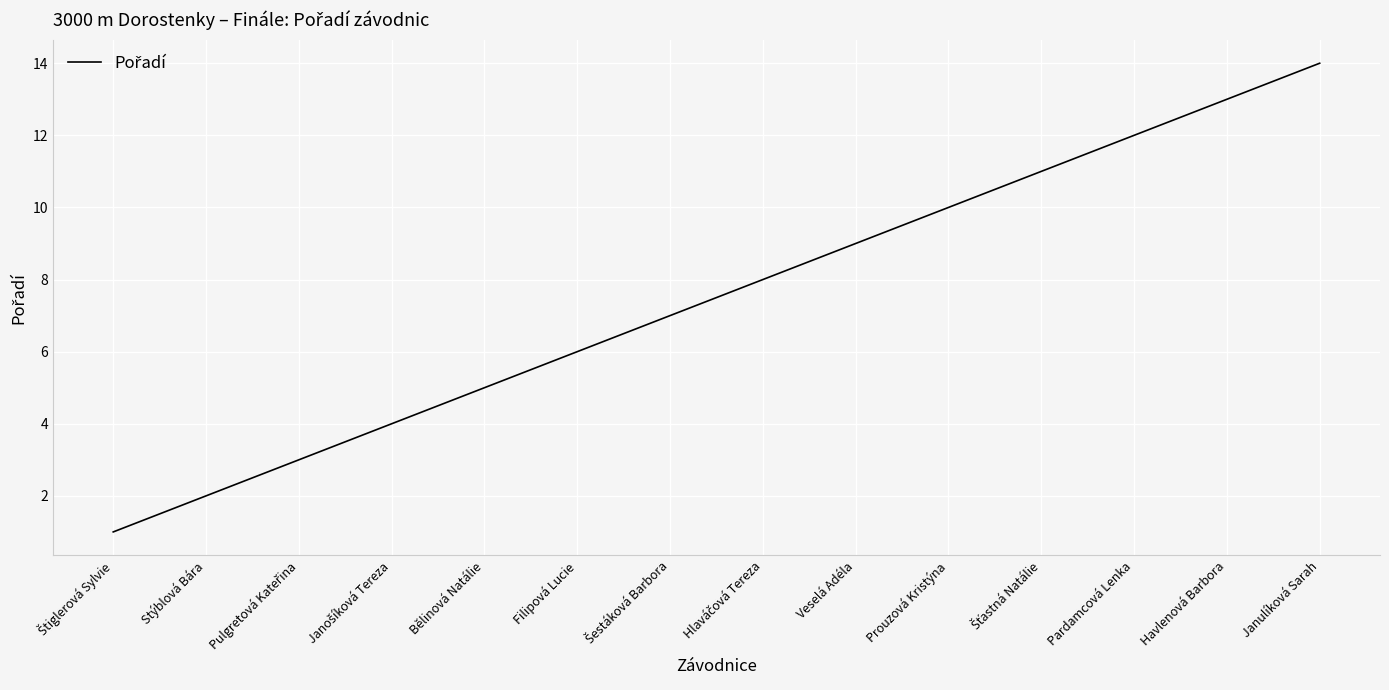

True or false: there are more than 0 points higher than both neighbors.

False